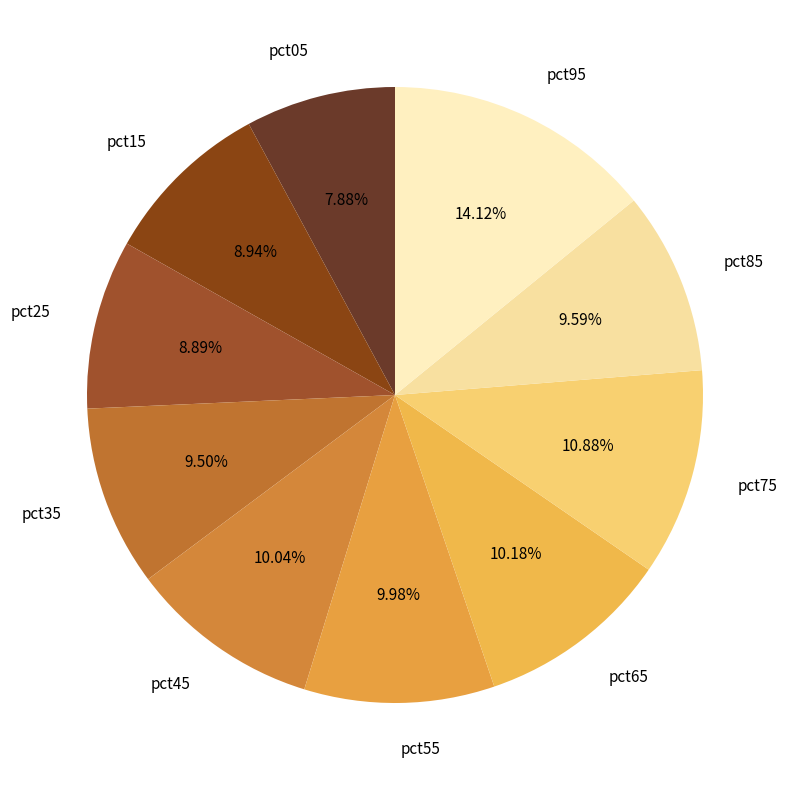

Is it true that pct95 is 20% of the pie?

False